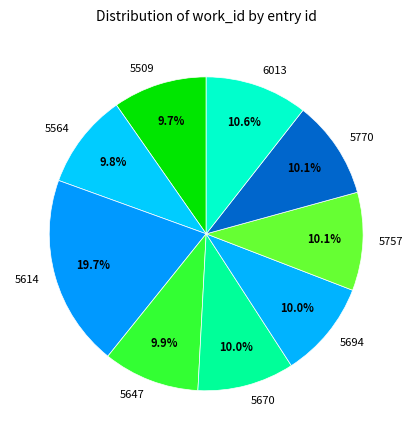

Which category has the biggest portion of the pie?

5614